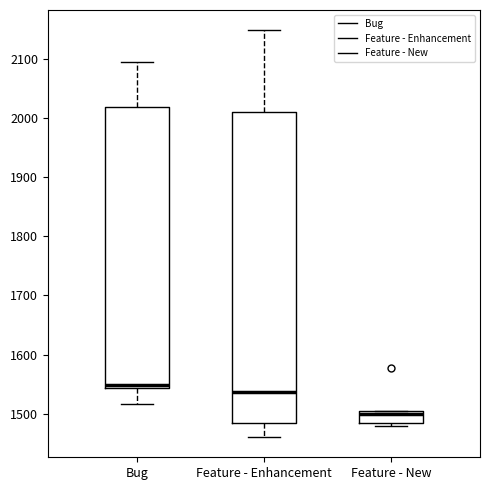

Reading left to right, transcribe this box plot: for each box, give where its median line is, the range the box spans, and where its two whiskers end, as read against the y-axis. The values are not printed on the chart, so give them approximately, as read against the axis.

Bug: median 1550, box 1540 to 2020, whiskers 1520 to 2100
Feature - Enhancement: median 1540, box 1480 to 2010, whiskers 1460 to 2150
Feature - New: median 1500 (just below the box's upper edge), box 1480 to 1500, whiskers 1480 (just below the box's lower edge) to 1510